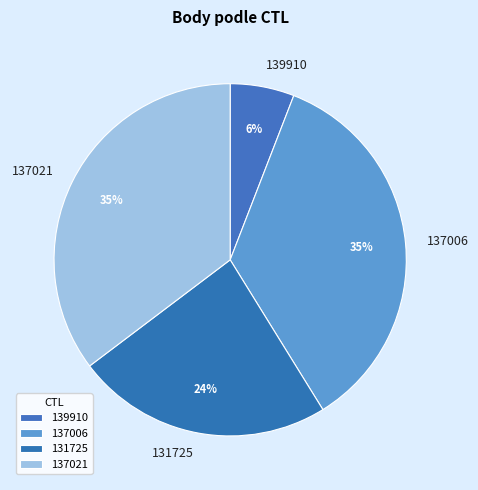

Does 137021 account for over 50% of the chart?

No